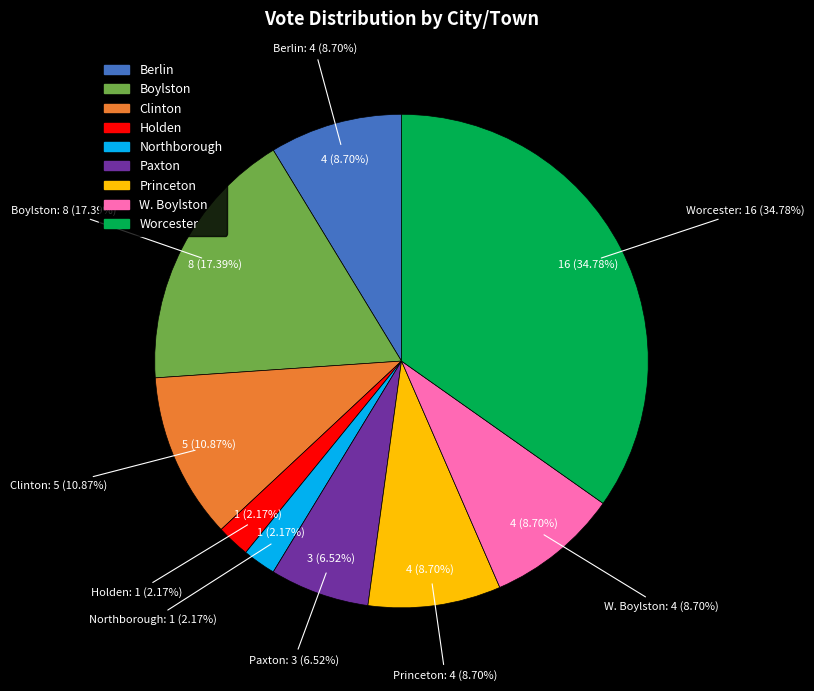

Is there any slice that represents more than half of the pie?

No